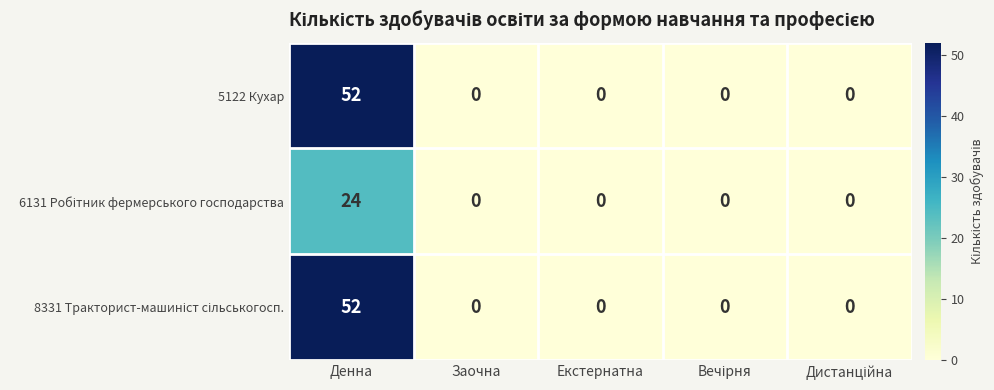

What is the greatest value displayed?

52